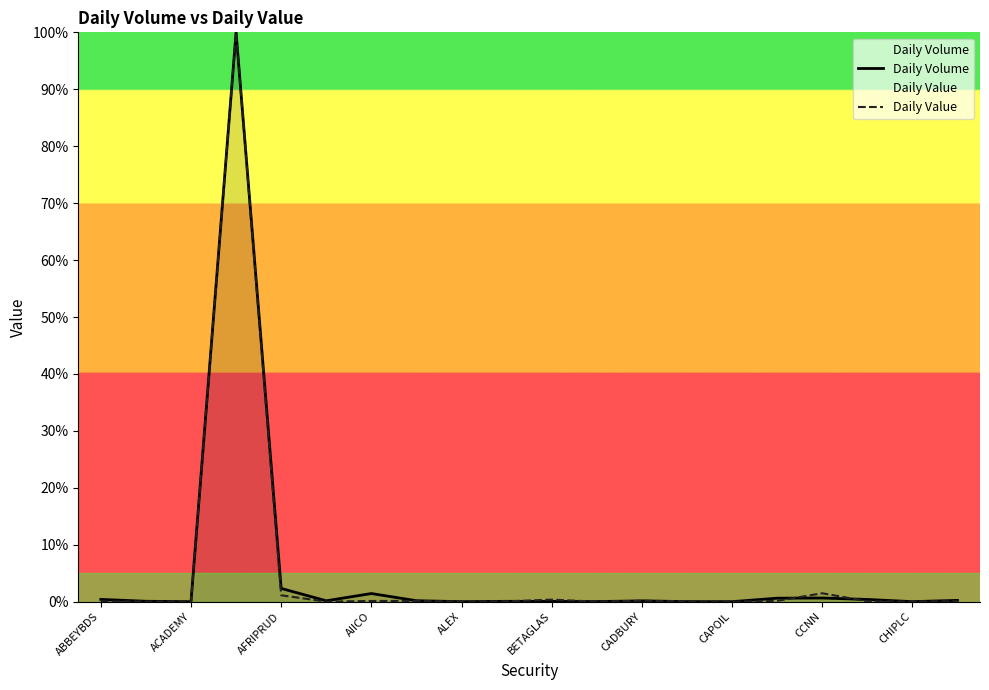

Which series has the widest spread of values?

Daily Value